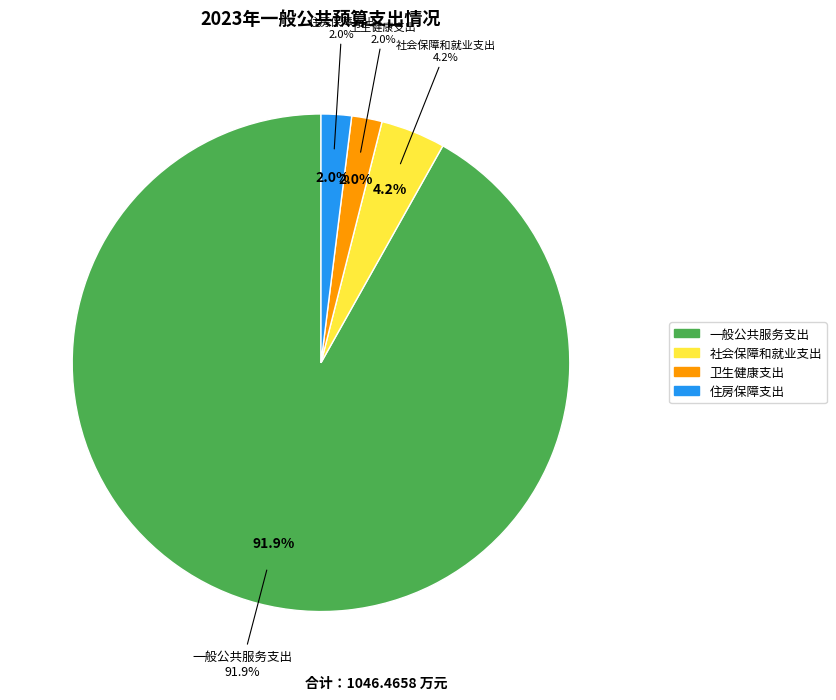

Combined, what portion of the pie is 卫生健康支出 and 社会保障和就业支出?

6.2%